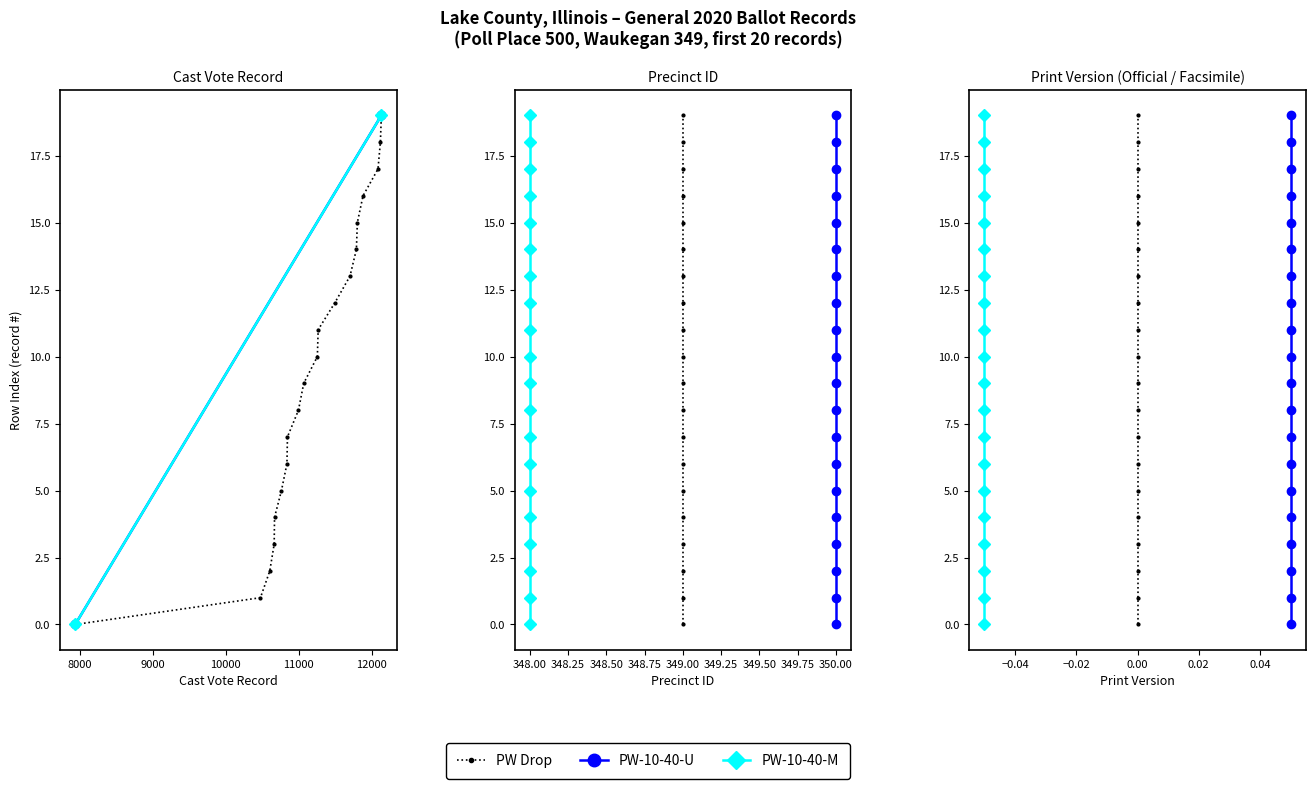

Which series has the largest total across all categories?

PW Drop